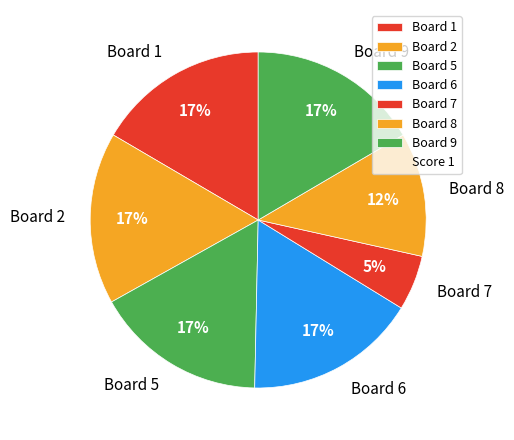

To the nearest percent, what is the combined percentage of Board 5 and Board 8?

28%